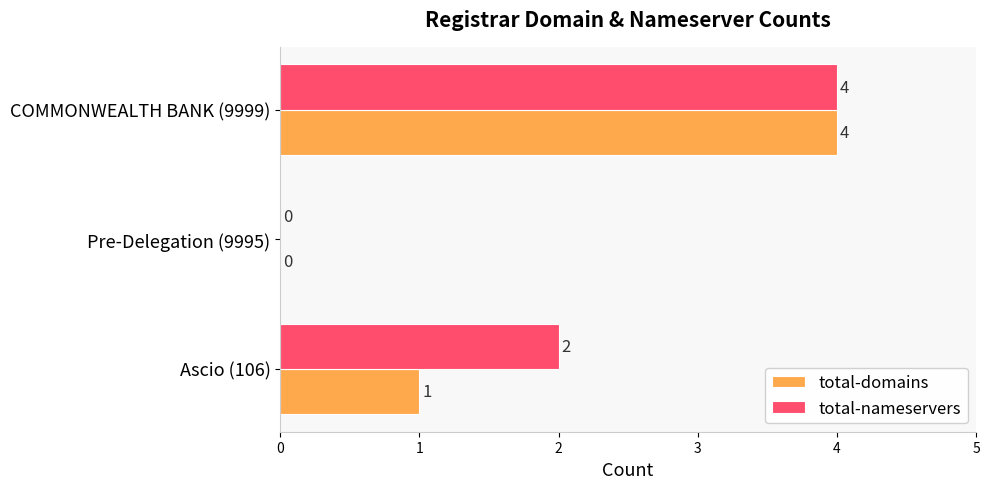

How many positive values does the total-domains series have?

2